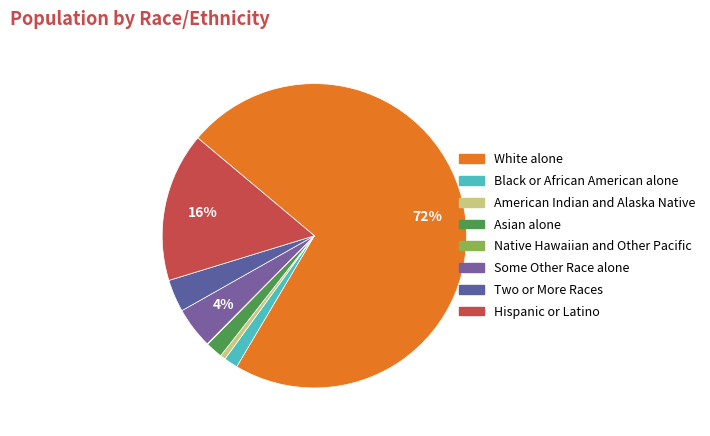

Is there any slice that represents more than half of the pie?

Yes